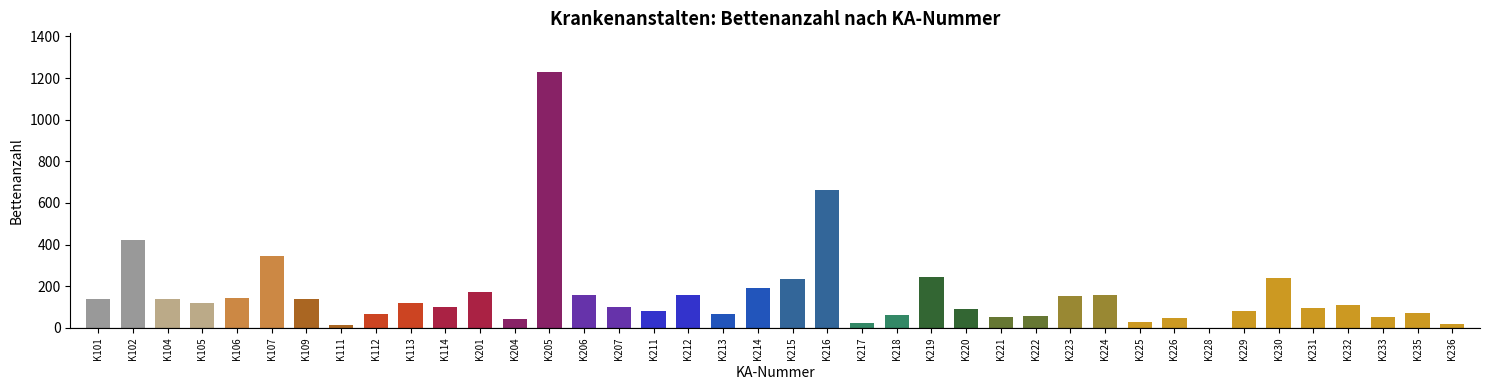

Are the bars horizontal?

No